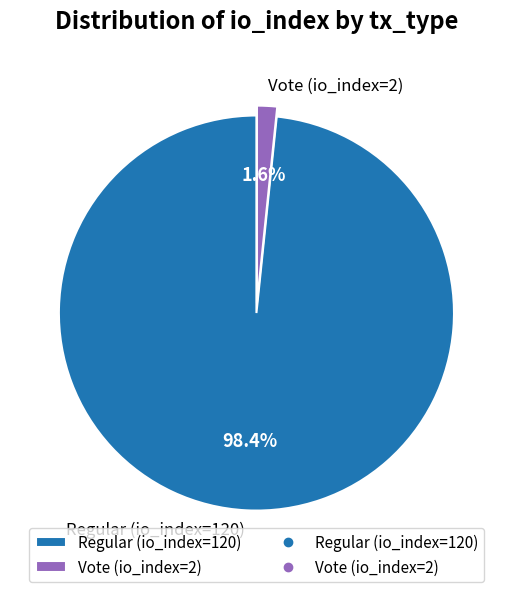

To the nearest percent, what is the difference between the Vote (io_index=2) and Regular (io_index=120) slice percentages?

97%